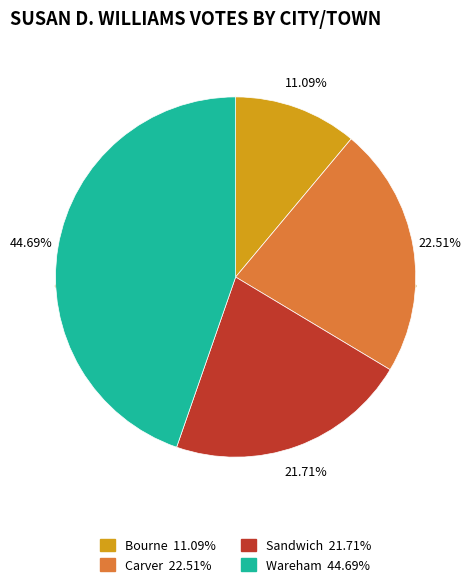

To the nearest percent, what is the average slice percentage?

25%